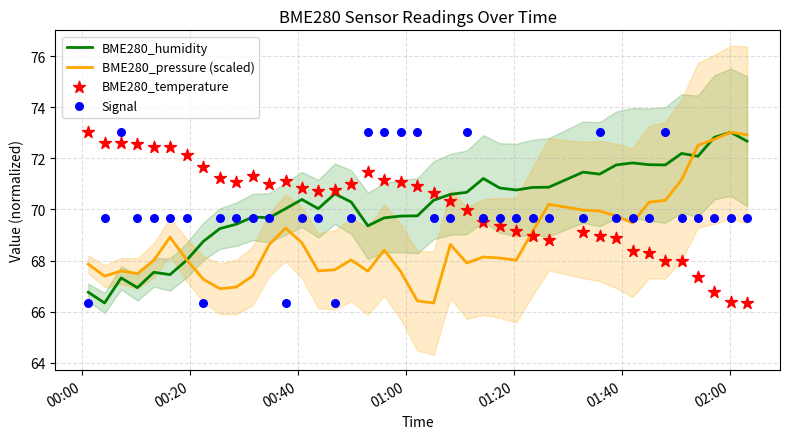

Which series contains the lowest Y value?

BME280_humidity